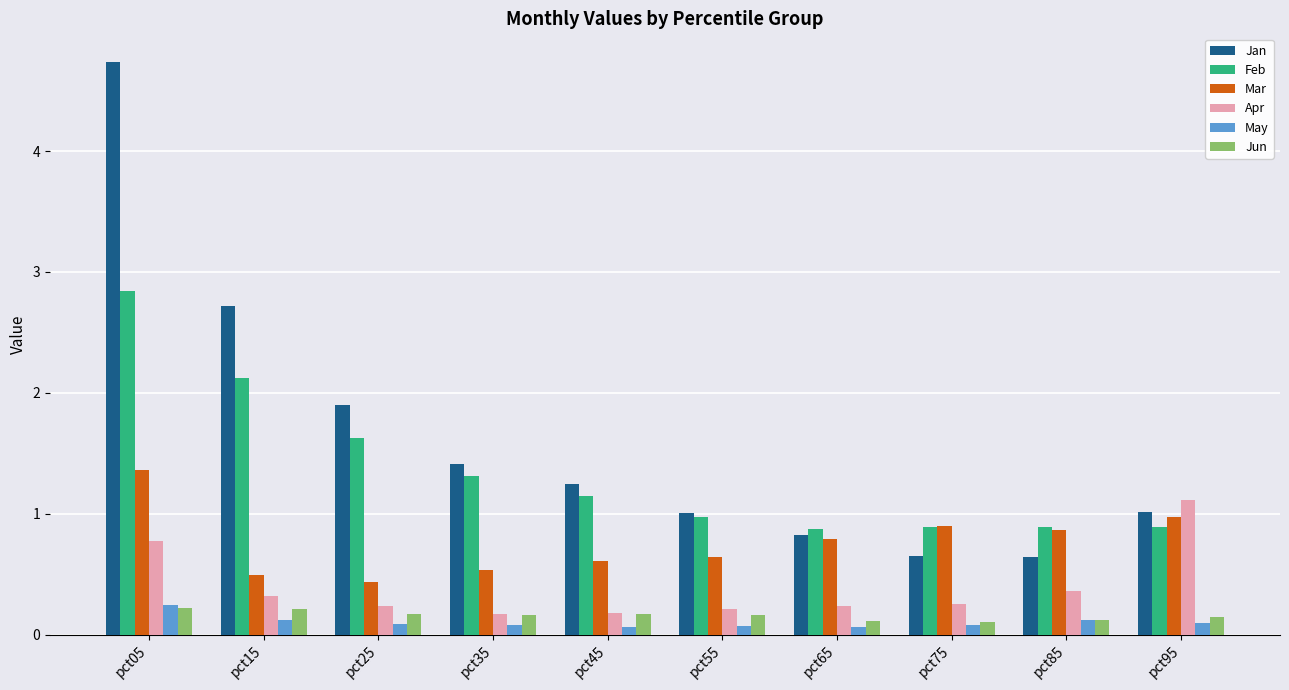

What is the minimum value for May?

0.1